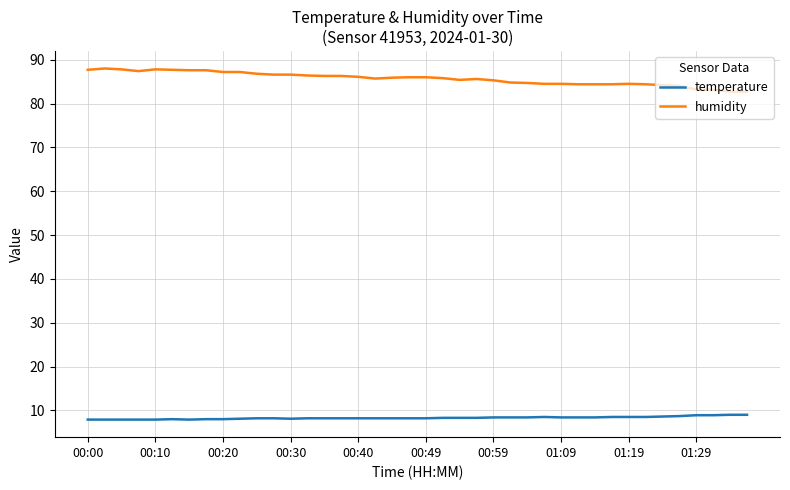

True or false: temperature and humidity cross at least once.

False